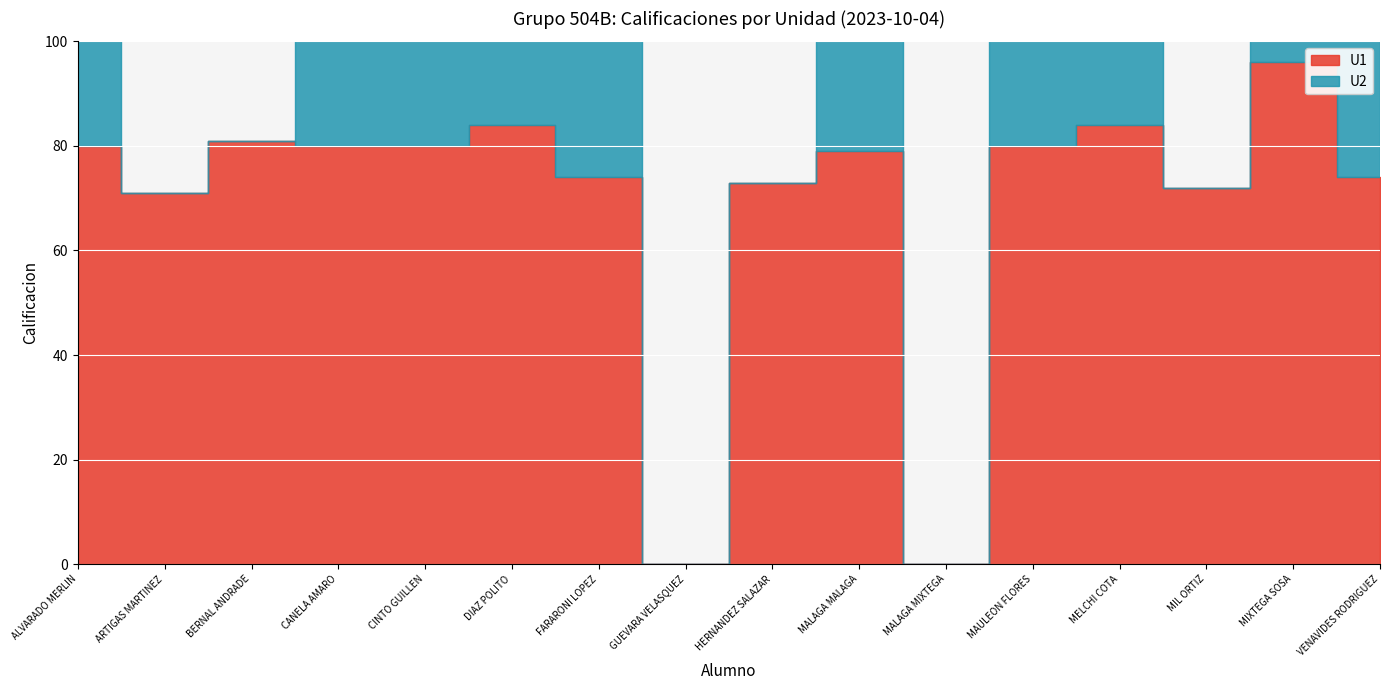

Which series has the largest range (max minus min)?

U1